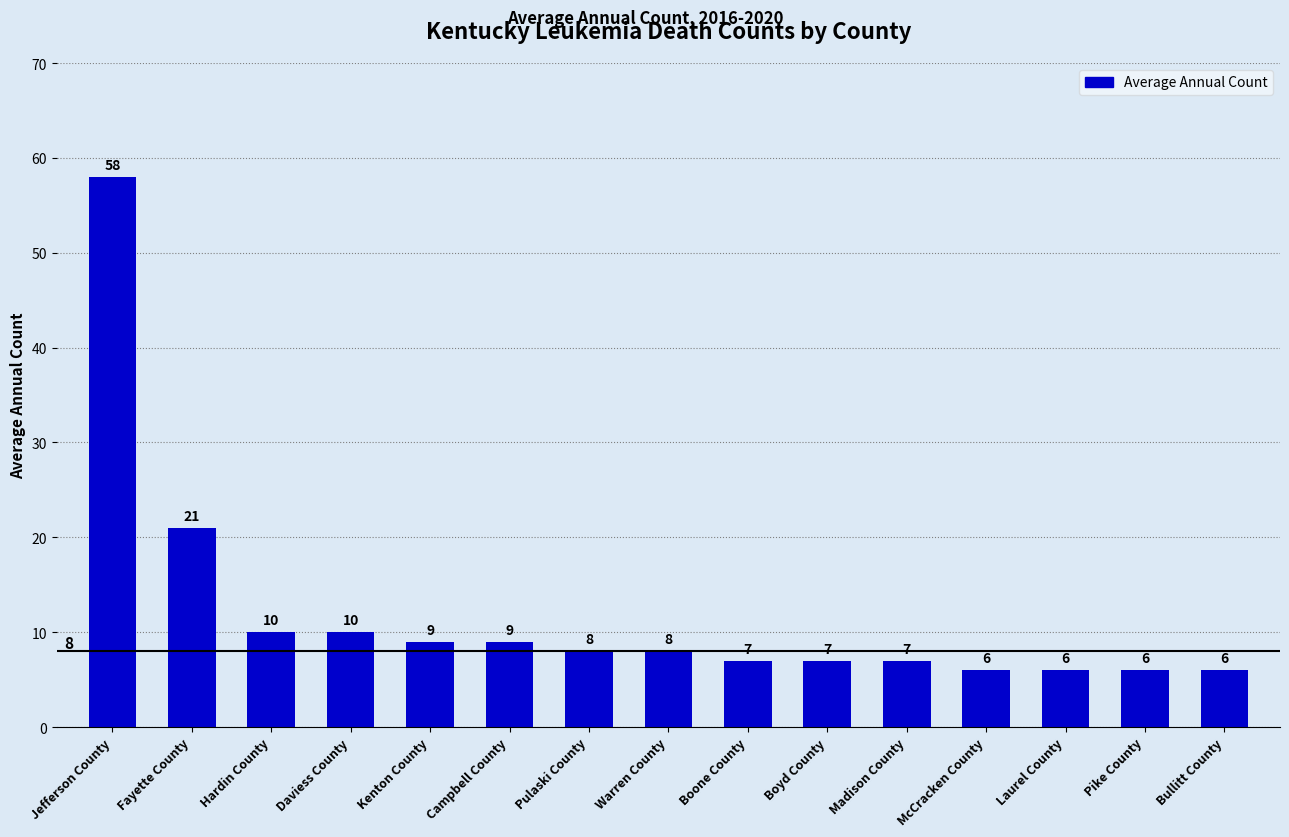

At which label is the value closest to 32?

Fayette County